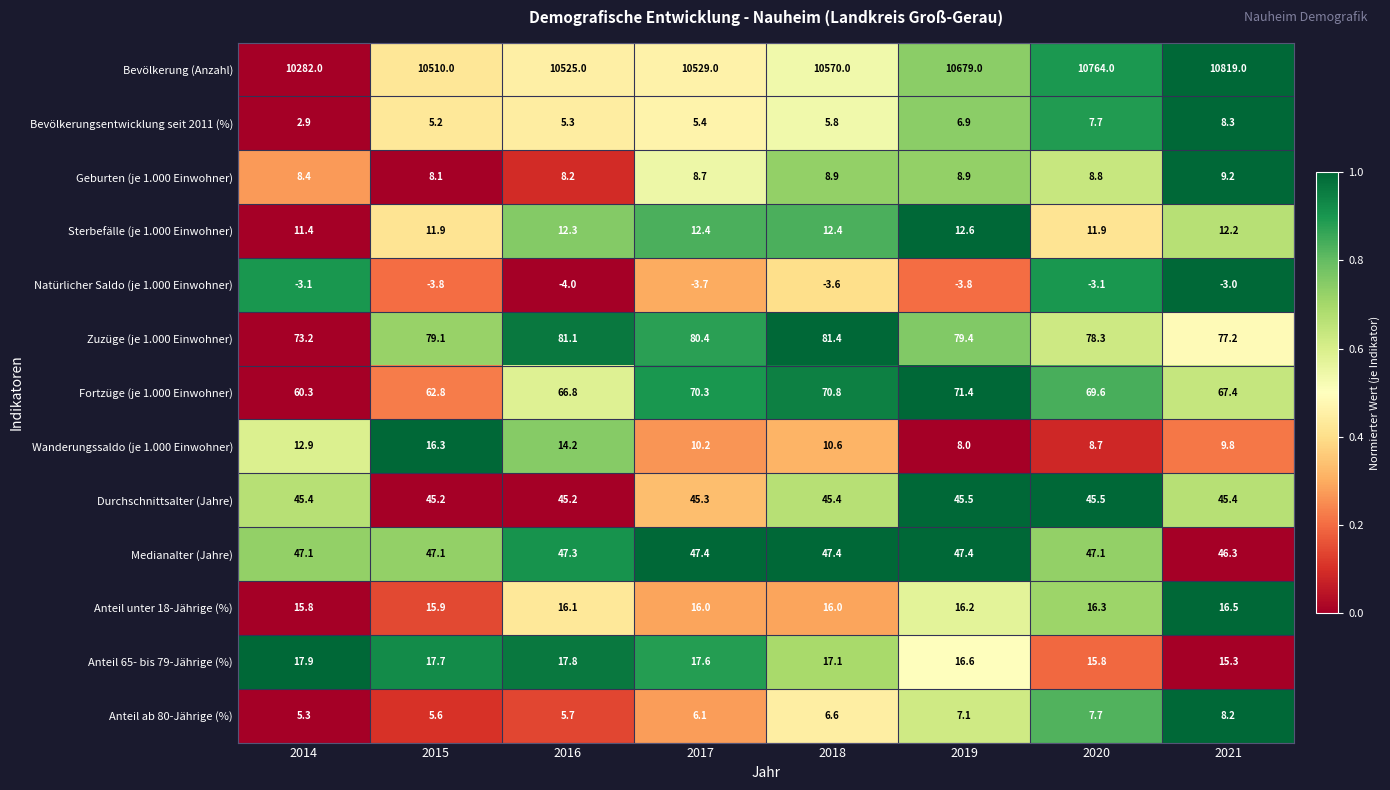

At how many categories does at least one series exceed 0?

8